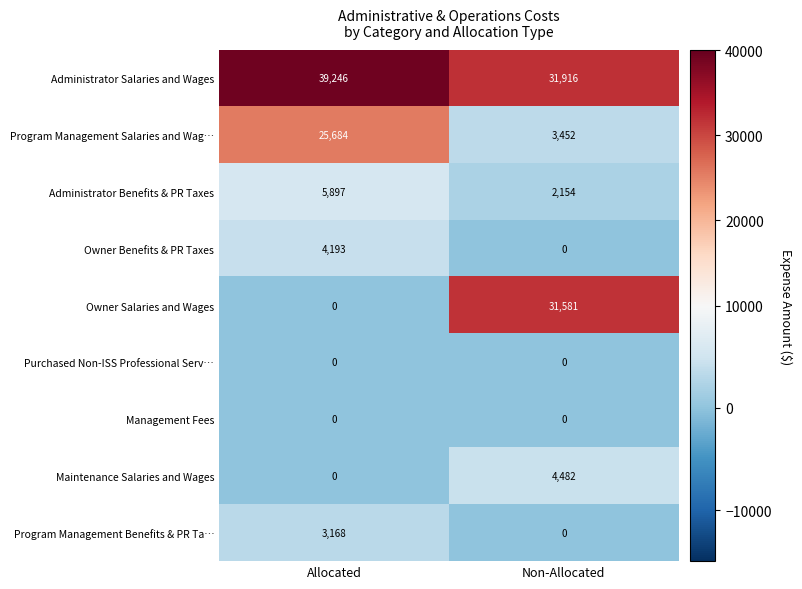

Reading right to left, transcribe all the data shown in this chart.

Administrator Salaries and Wages: Non-Allocated=31916	Allocated=39246
Program Management Salaries and Wag…: Non-Allocated=3452	Allocated=25684
Administrator Benefits & PR Taxes: Non-Allocated=2154	Allocated=5897
Owner Benefits & PR Taxes: Non-Allocated=0	Allocated=4193
Owner Salaries and Wages: Non-Allocated=31581	Allocated=0
Purchased Non-ISS Professional Serv…: Non-Allocated=0	Allocated=0
Management Fees: Non-Allocated=0	Allocated=0
Maintenance Salaries and Wages: Non-Allocated=4482	Allocated=0
Program Management Benefits & PR Ta…: Non-Allocated=0	Allocated=3168